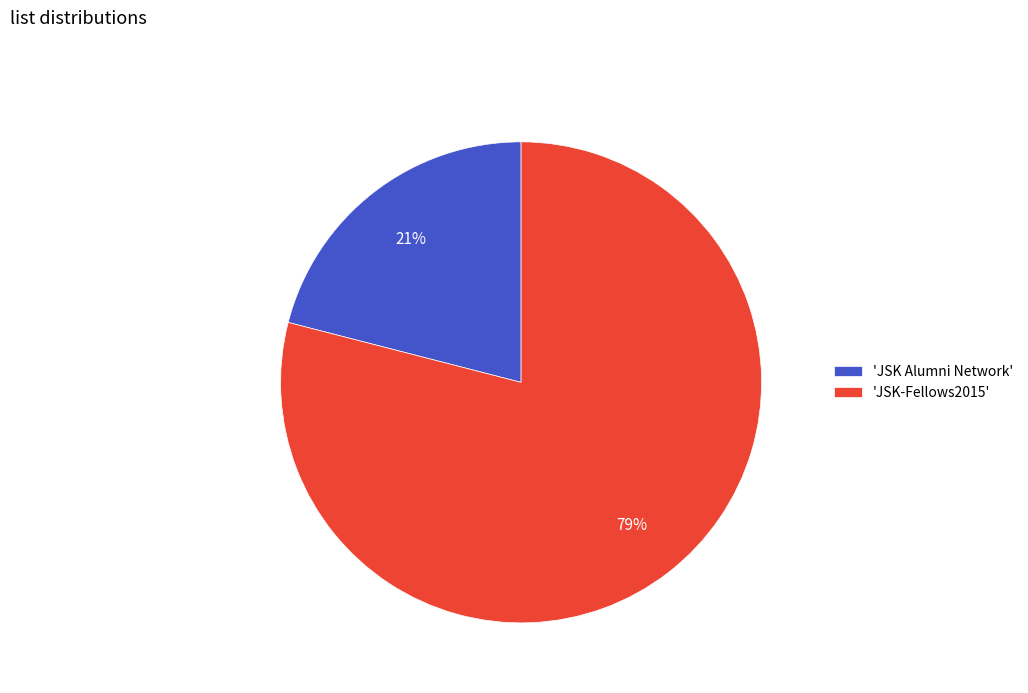

Rank the categories by value from lowest to highest.

'JSK Alumni Network', 'JSK-Fellows2015'